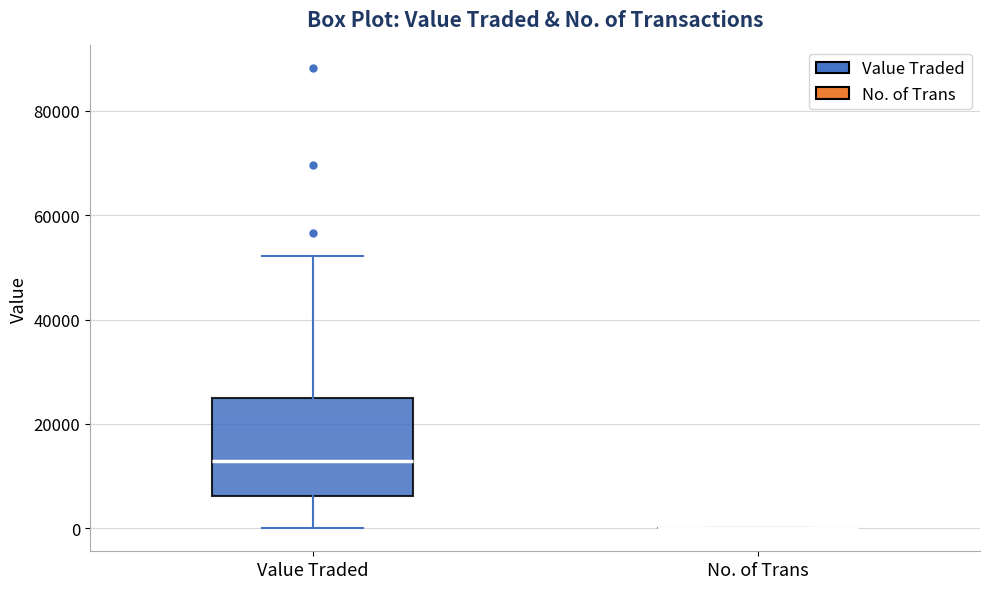

Where is the upper edge of the box for Value Traded on the y-axis? The values are not printed on the chart, so give them approximately, as read against the axis.

24000